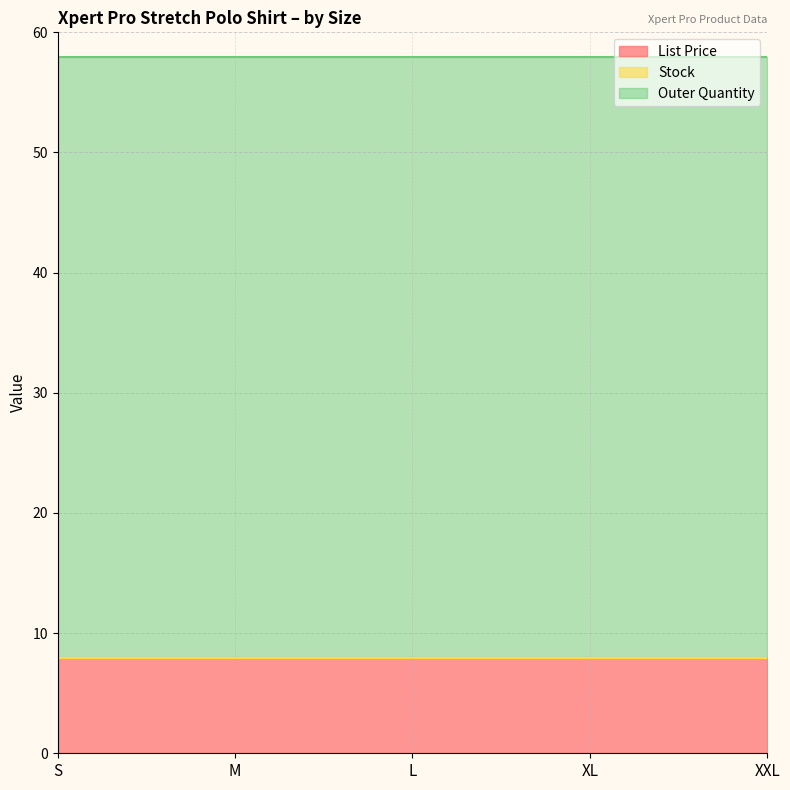

Which series has the largest total across all categories?

Outer Quantity